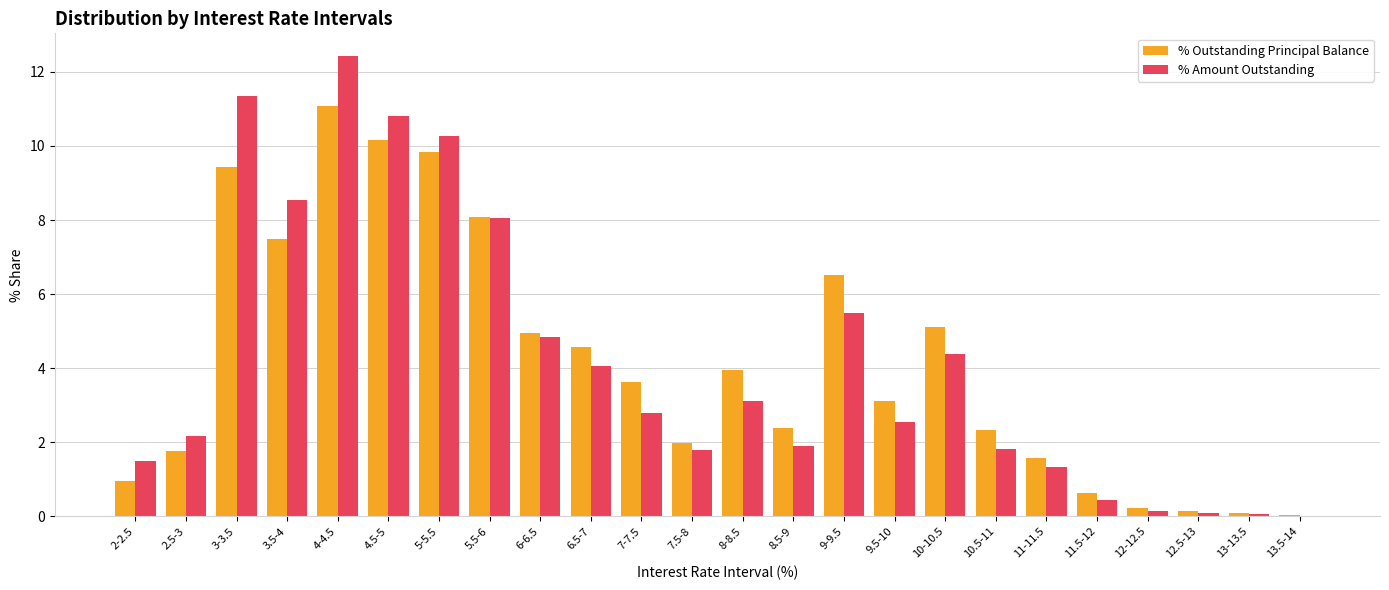

Are the bars horizontal?

No